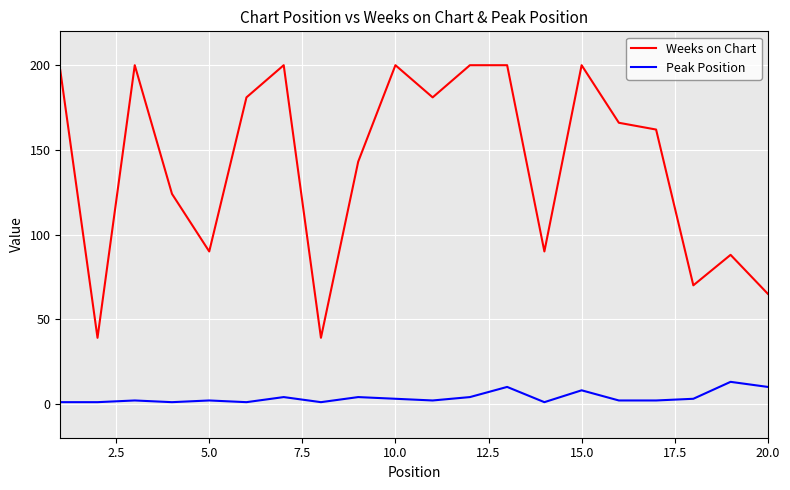

What are all the series names shown in the legend?

Weeks on Chart, Peak Position